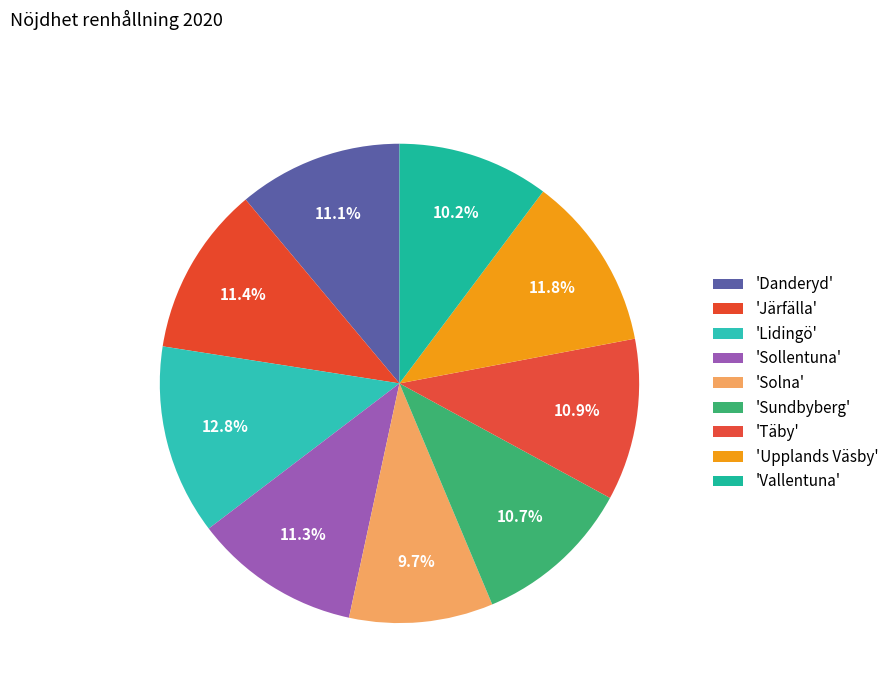

How many slices are in this pie chart?

9